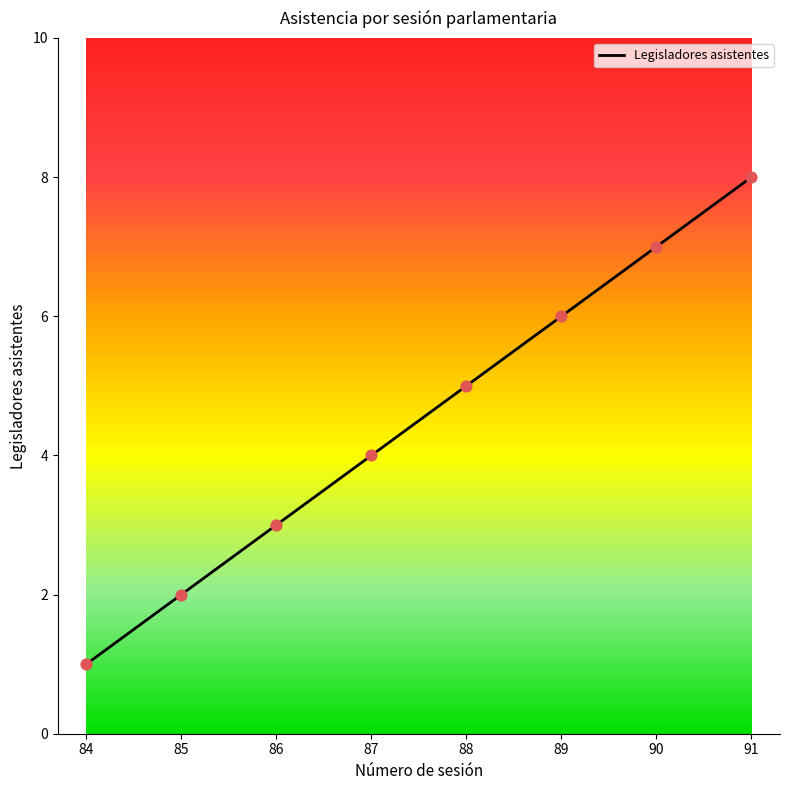

What is the change in value from 84 to 86?

+2